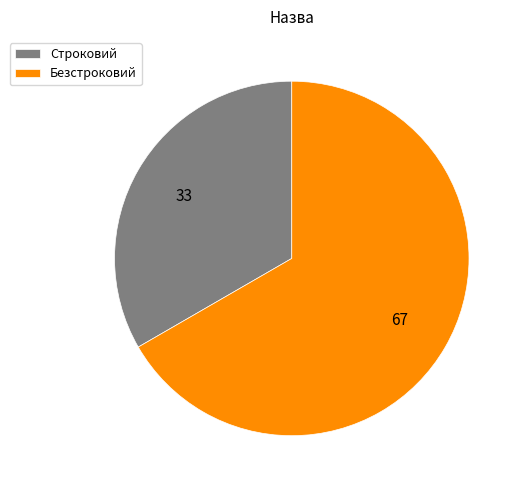

Is Строковий the majority of the pie?

No